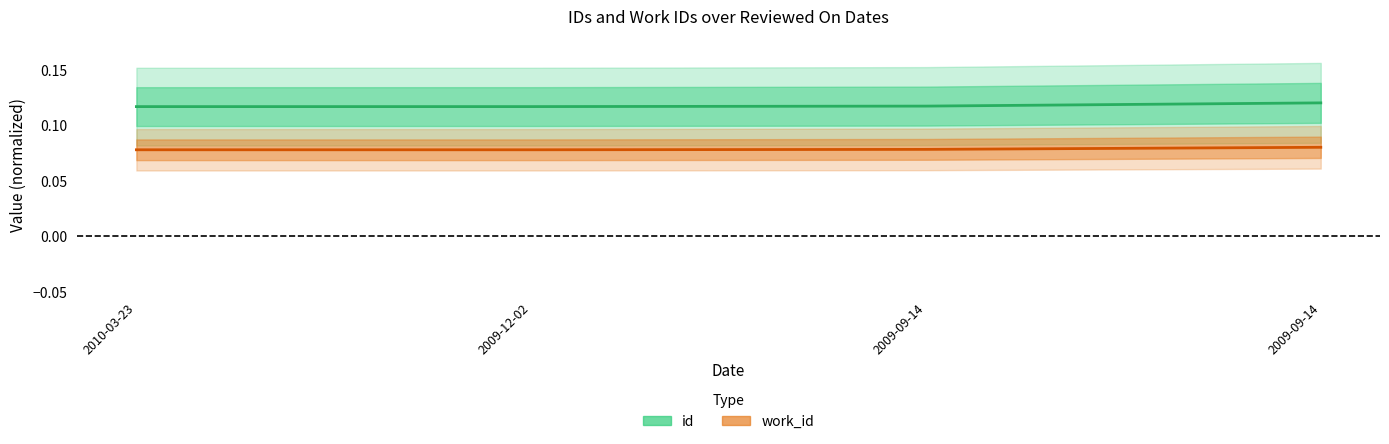

Between 2009-12-02 and 2009-09-14, which is larger?

2009-09-14